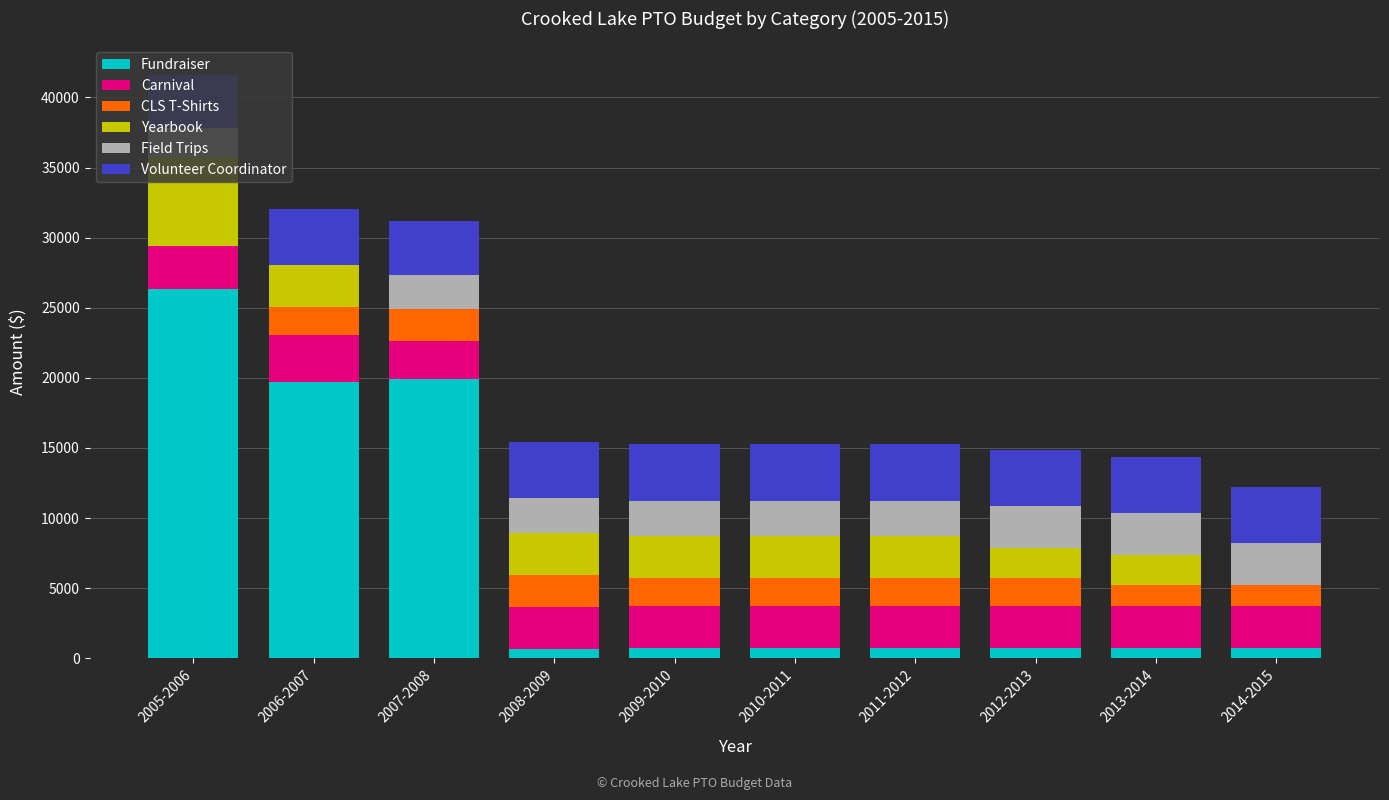

What is the maximum value for Fundraiser?

26369.5